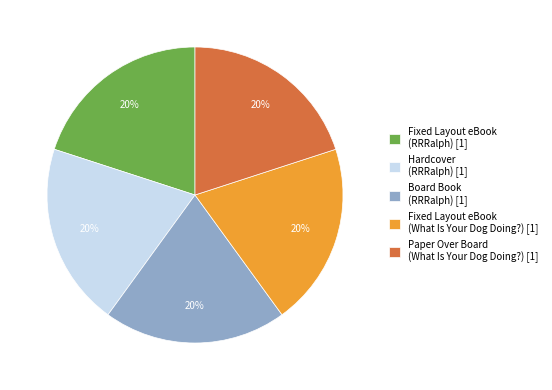

Do Paper Over Board (What Is Your Dog Doing?) [1] and Hardcover (RRRalph) [1] together represent more than half of the pie?

No